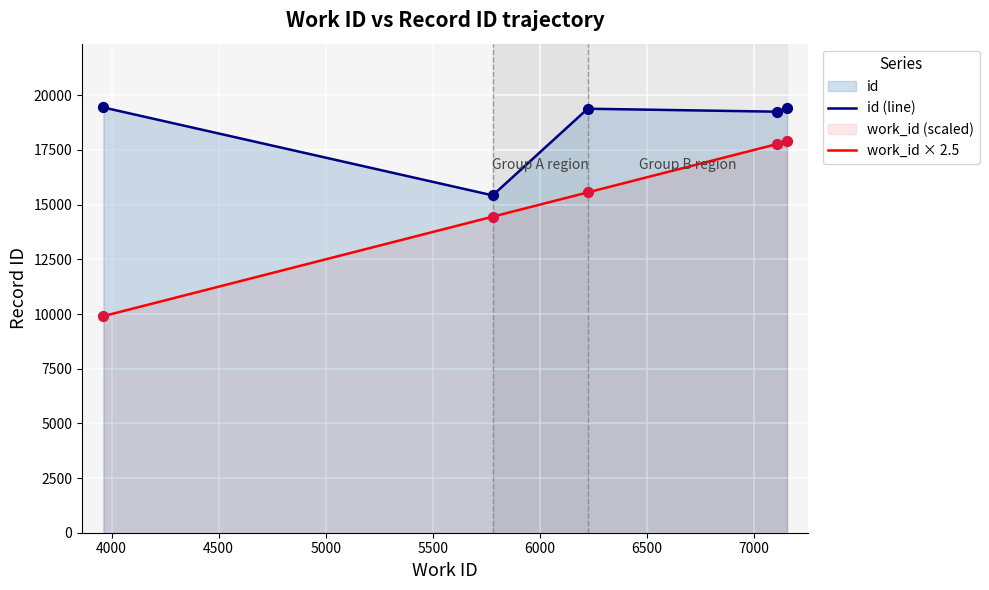

Which series has the largest total across all categories?

id (line)